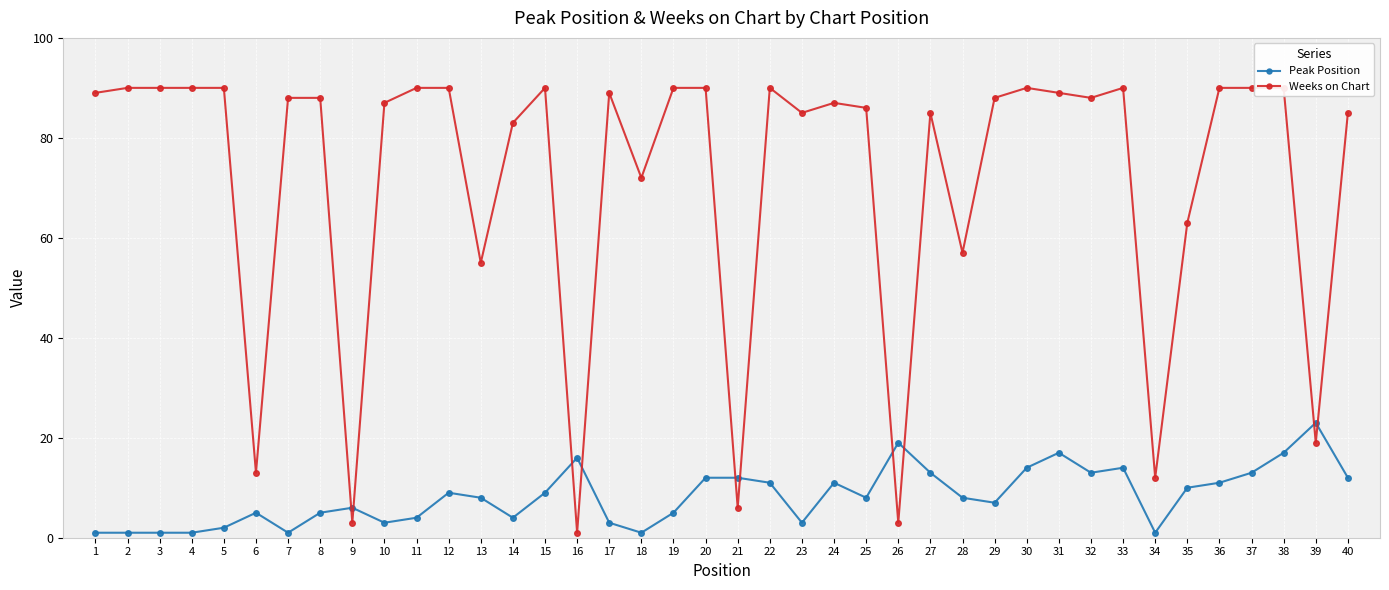

Between 13 and 21, which series saw the biggest shift?

Weeks on Chart